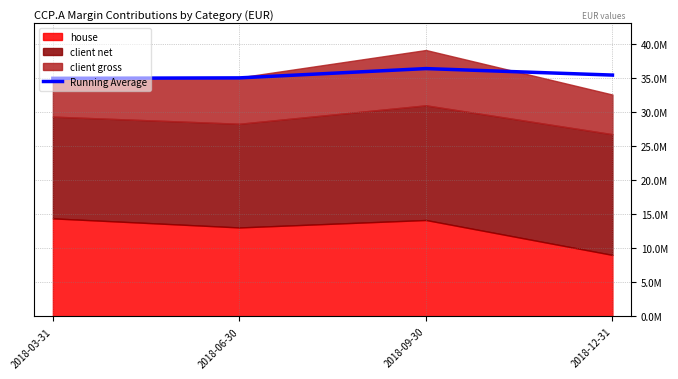

List the labels in order of value, largest first.

2018-09-30, 2018-12-31, 2018-06-30, 2018-03-31